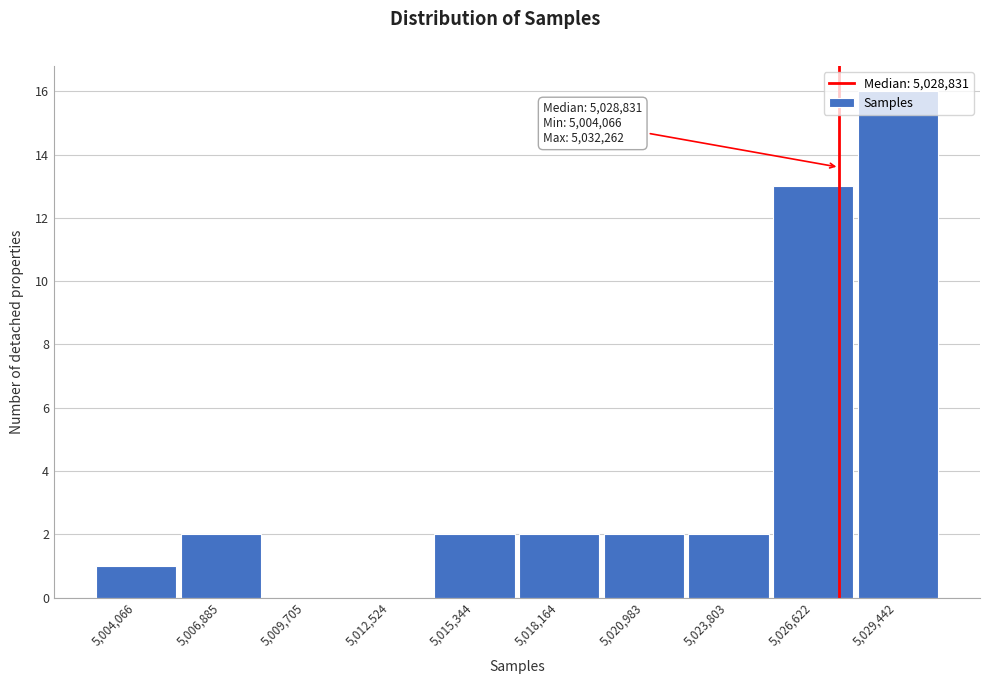

The chart shows a value of 1 at 5,023,803. True or false?

False